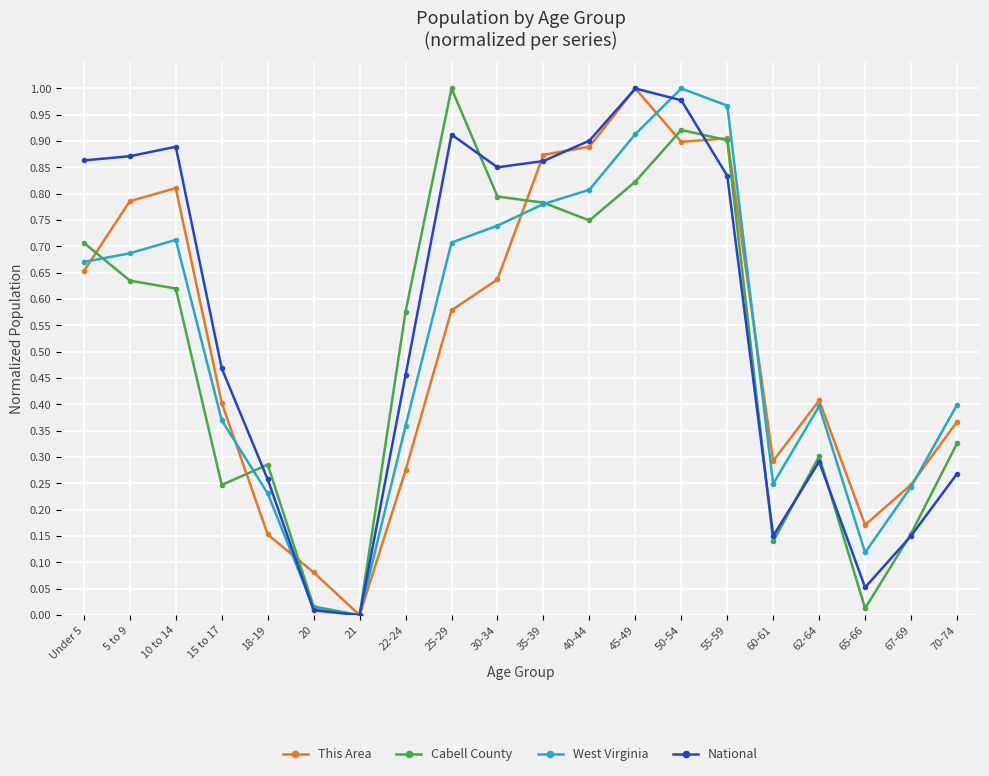

What is the label of the 8th point from the left?

22-24